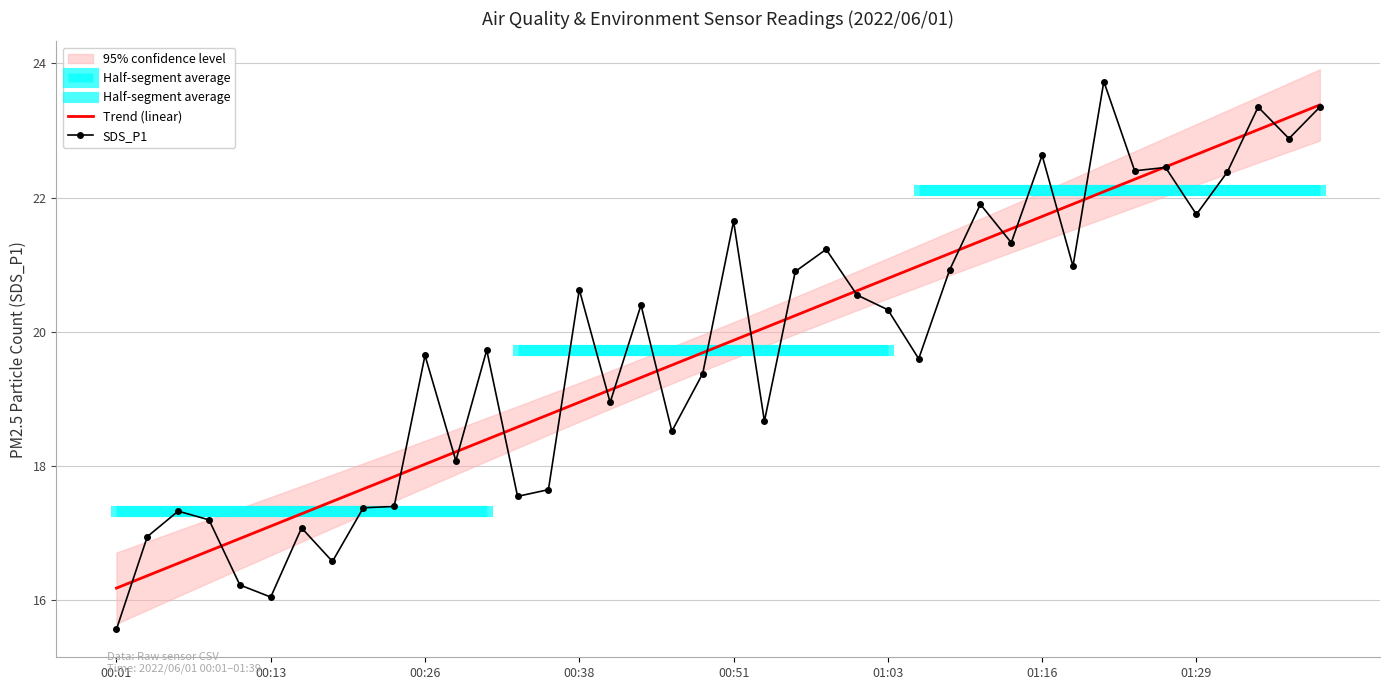

At which label does Trend (linear) reach its minimum?

00:01